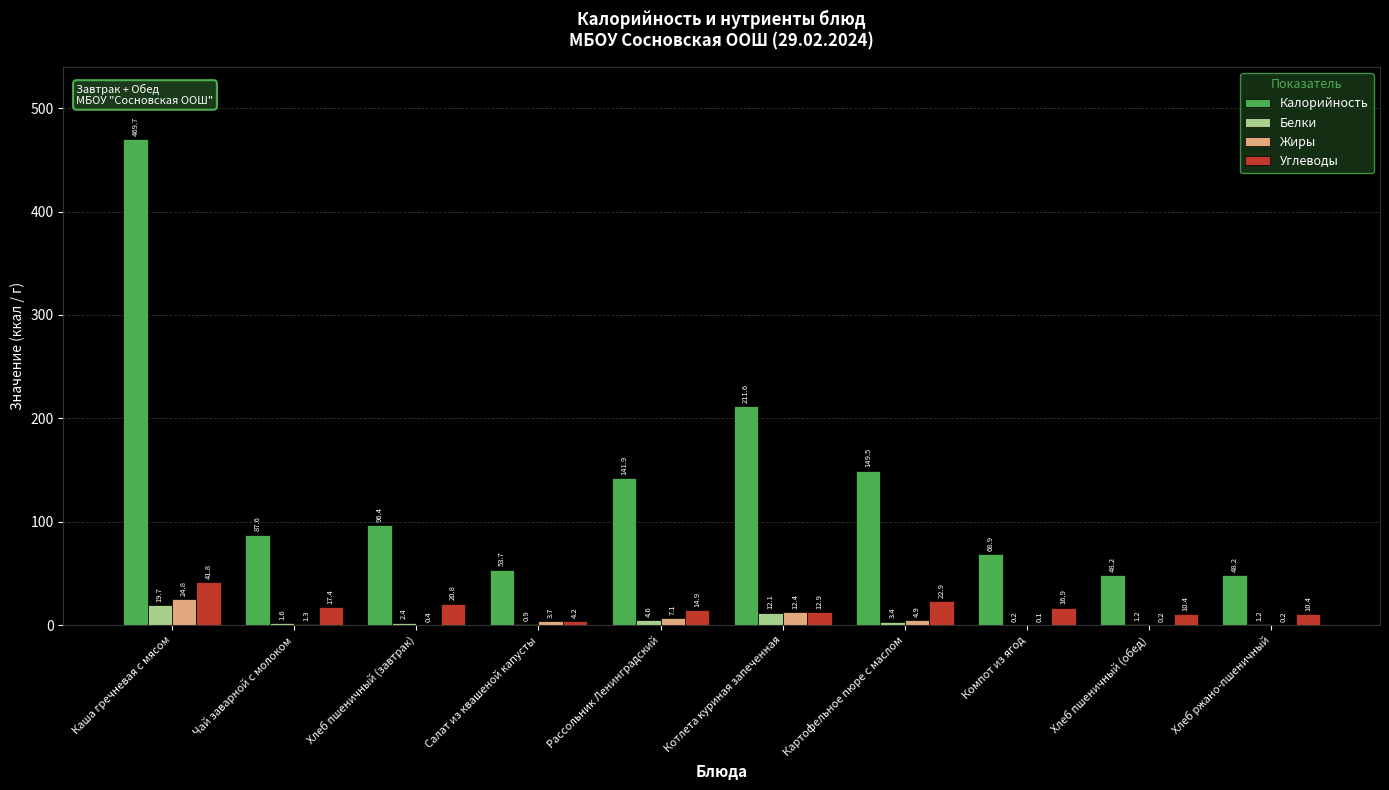

What is the maximum value shown in the chart?

469.7